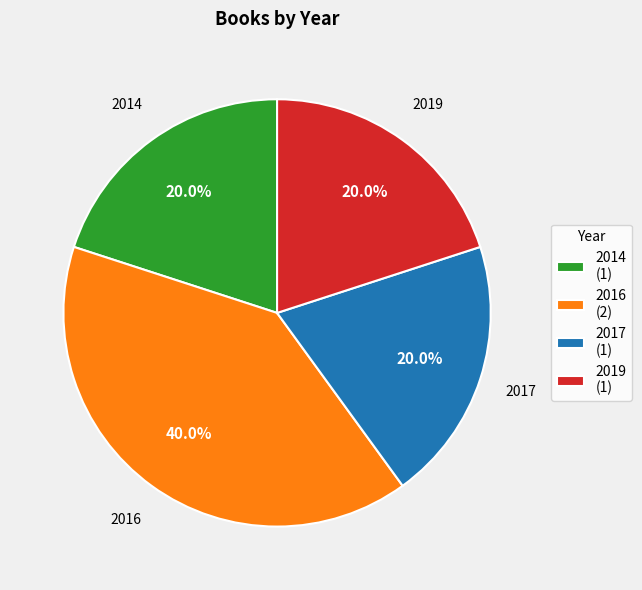

Is 2017 (1) the majority of the pie?

No